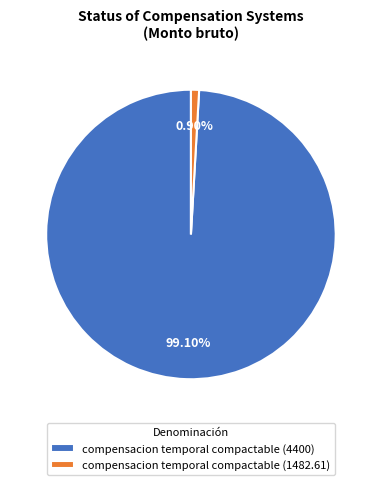

Is there any slice that represents more than half of the pie?

Yes